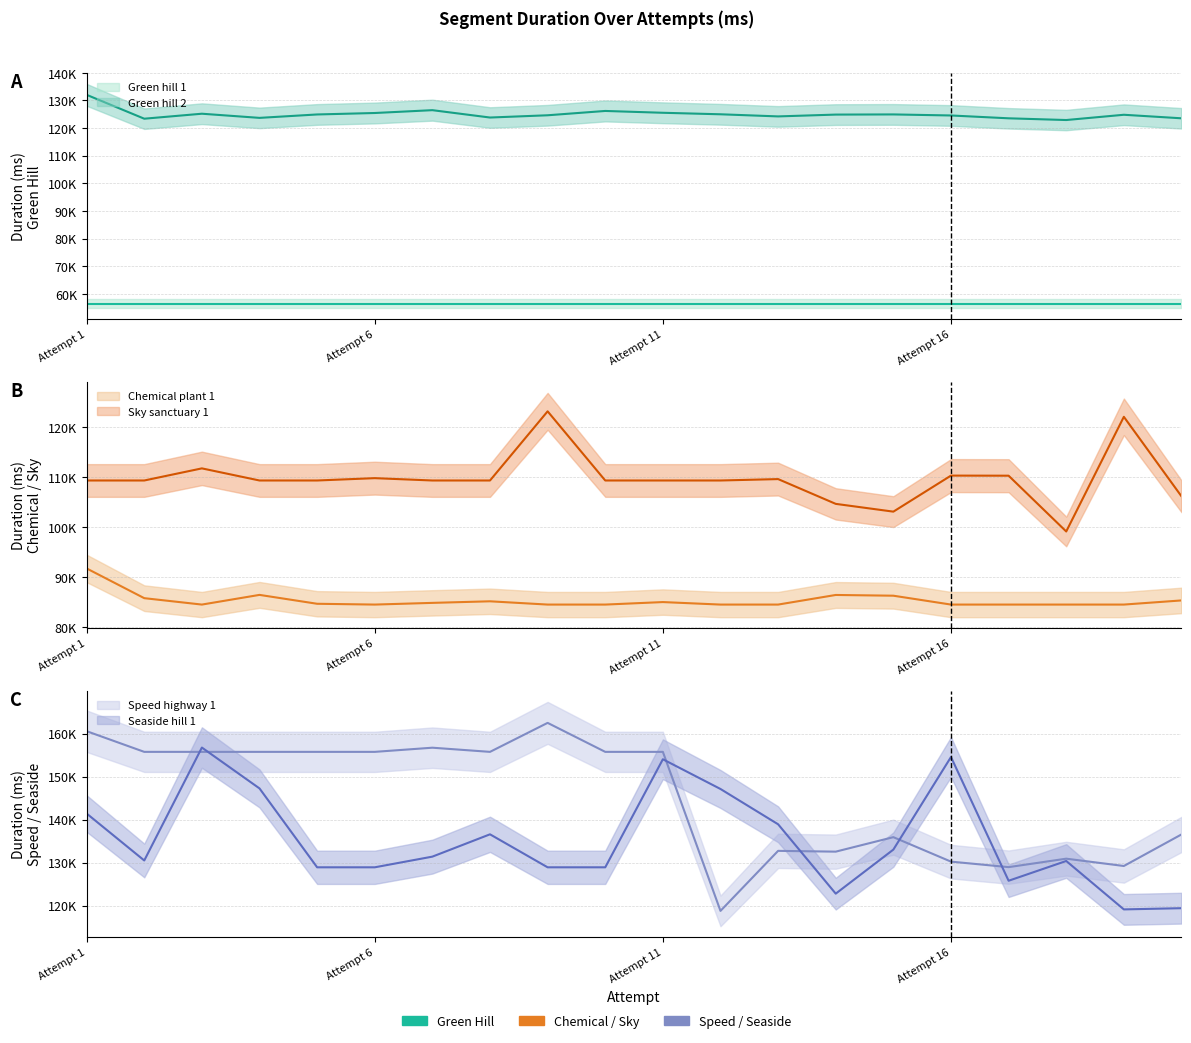

What is the sum of all Green hill 2 values?

2499431